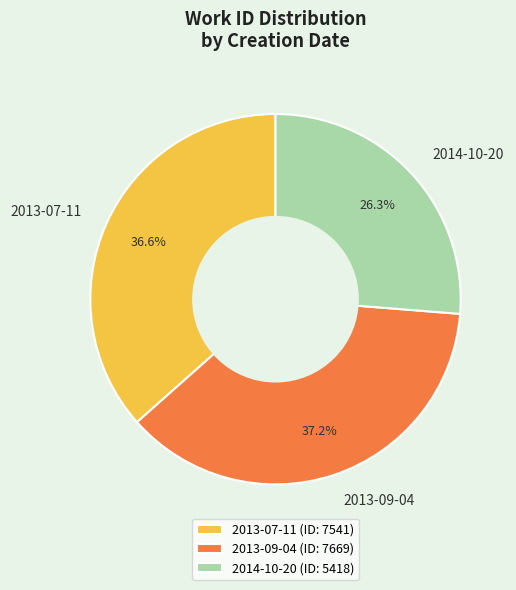

To the nearest percent, what is the difference between the 2013-09-04 and 2013-07-11 slice percentages?

1%